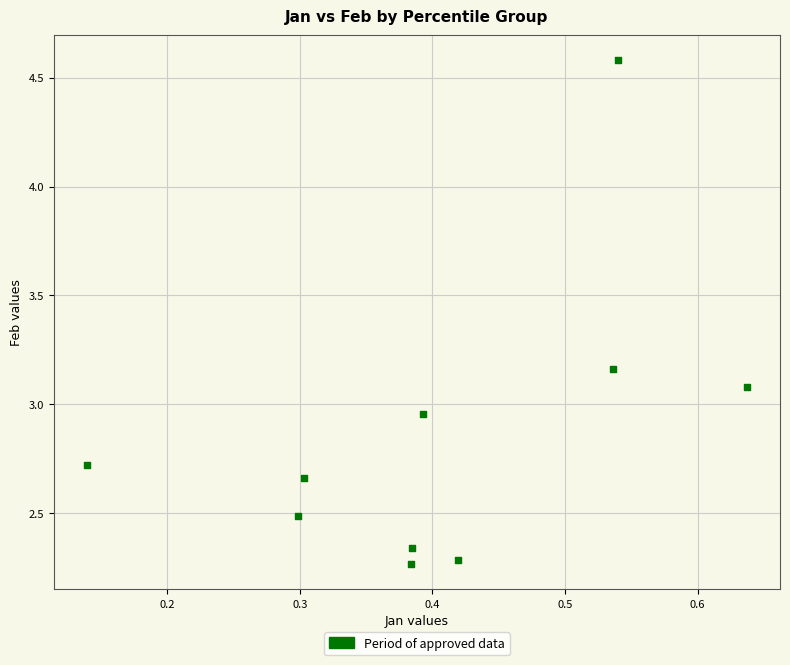

What is the average X value?

0.4